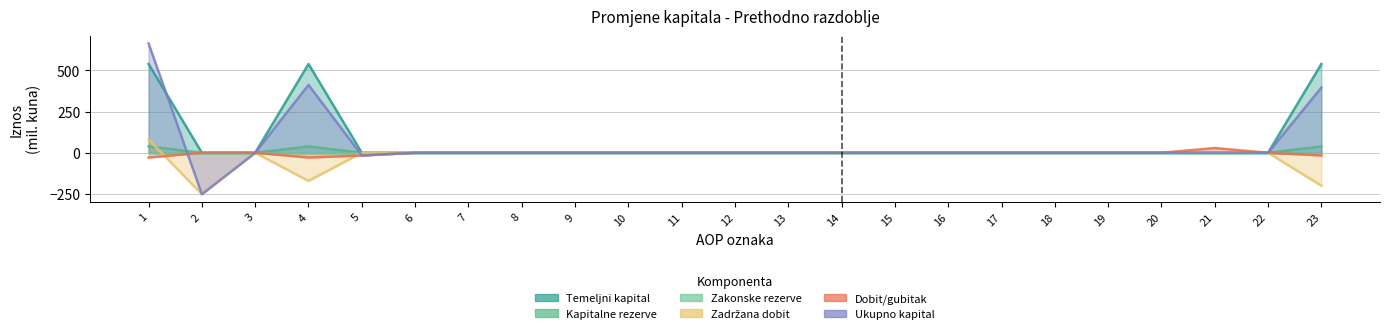

Which series has the largest range (max minus min)?

Ukupno kapital